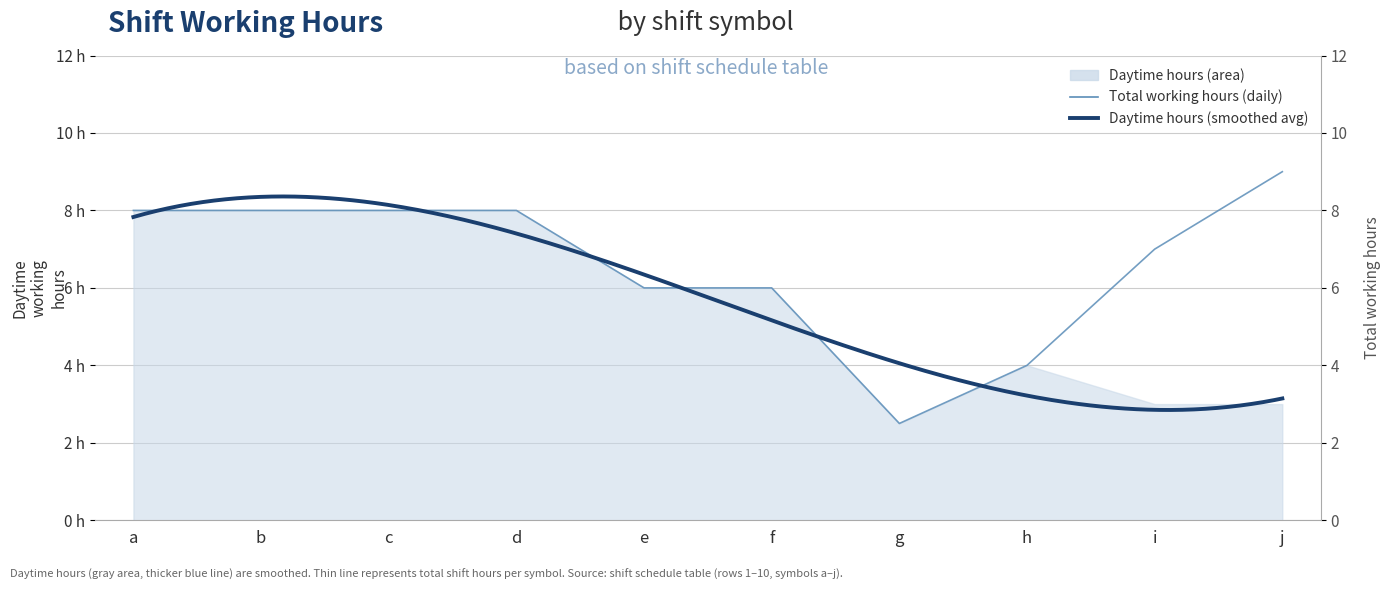

What is the smallest value displayed?

2.5